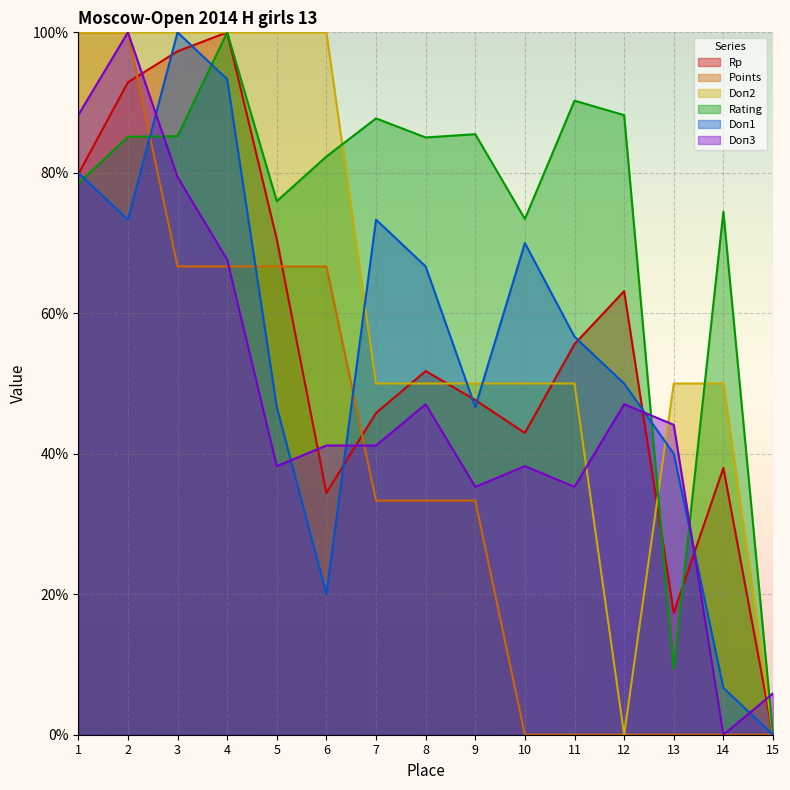

Reading left to right, transcribe all the data shown in this chart.

Rp: 1=79.8	2=92.9	3=97.3	4=100.0	5=70.6	6=34.4	7=45.8	8=51.8	9=47.7	10=43.0	11=55.6	12=63.2	13=17.4	14=38.0	15=0.0
Points: 1=100.0	2=100.0	3=66.7	4=66.7	5=66.7	6=66.7	7=33.3	8=33.3	9=33.3	10=0.0	11=0.0	12=0.0	13=0.0	14=0.0	15=0.0
Doп2: 1=100.0	2=100.0	3=100.0	4=100.0	5=100.0	6=100.0	7=50.0	8=50.0	9=50.0	10=50.0	11=50.0	12=0.0	13=50.0	14=50.0	15=0.0
Rating: 1=78.5	2=85.1	3=85.2	4=100.0	5=76.0	6=82.3	7=87.7	8=85.0	9=85.5	10=73.4	11=90.3	12=88.2	13=9.4	14=74.5	15=0.0
Doп1: 1=80.0	2=73.3	3=100.0	4=93.3	5=46.7	6=20.0	7=73.3	8=66.7	9=46.7	10=70.0	11=56.7	12=50.0	13=40.0	14=6.7	15=0.0
Doп3: 1=88.2	2=100.0	3=79.4	4=67.6	5=38.2	6=41.2	7=41.2	8=47.1	9=35.3	10=38.2	11=35.3	12=47.1	13=44.1	14=0.0	15=5.9